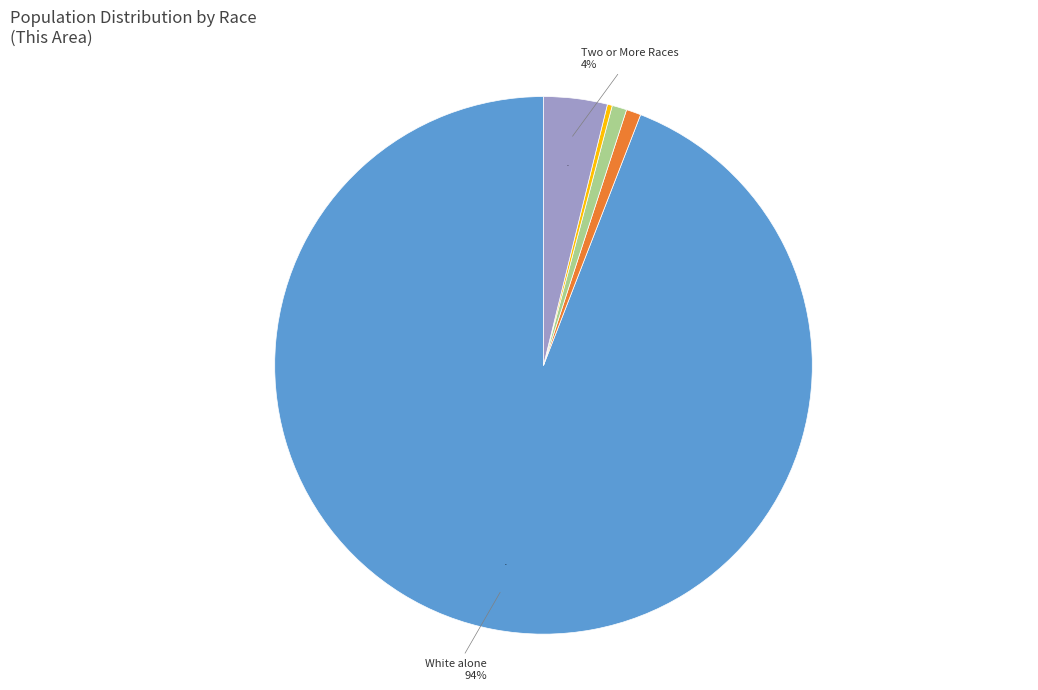

Does any single category account for the majority?

Yes